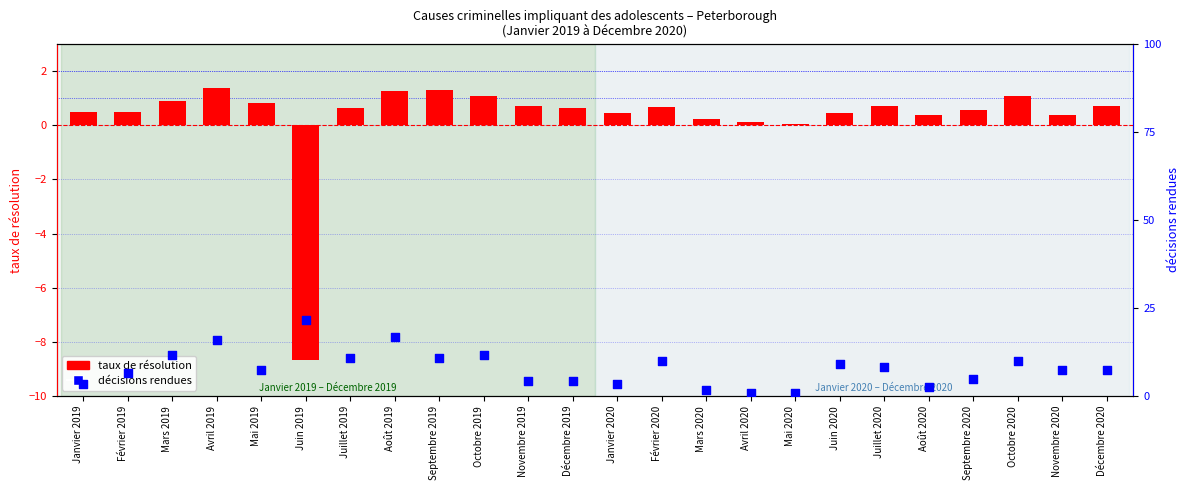

Which series has the largest Y range (max minus min)?

décisions rendues